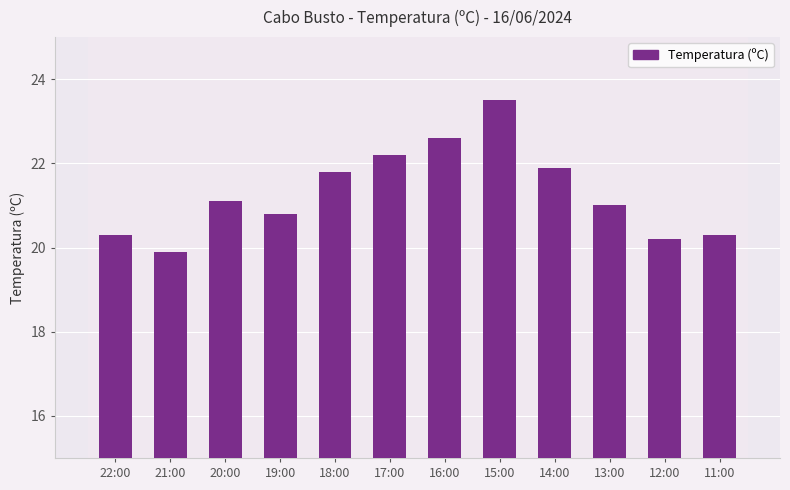

Reading left to right, what are all the values shown in this chart?

22:00=20.3	21:00=19.9	20:00=21.1	19:00=20.8	18:00=21.8	17:00=22.2	16:00=22.6	15:00=23.5	14:00=21.9	13:00=21.0	12:00=20.2	11:00=20.3